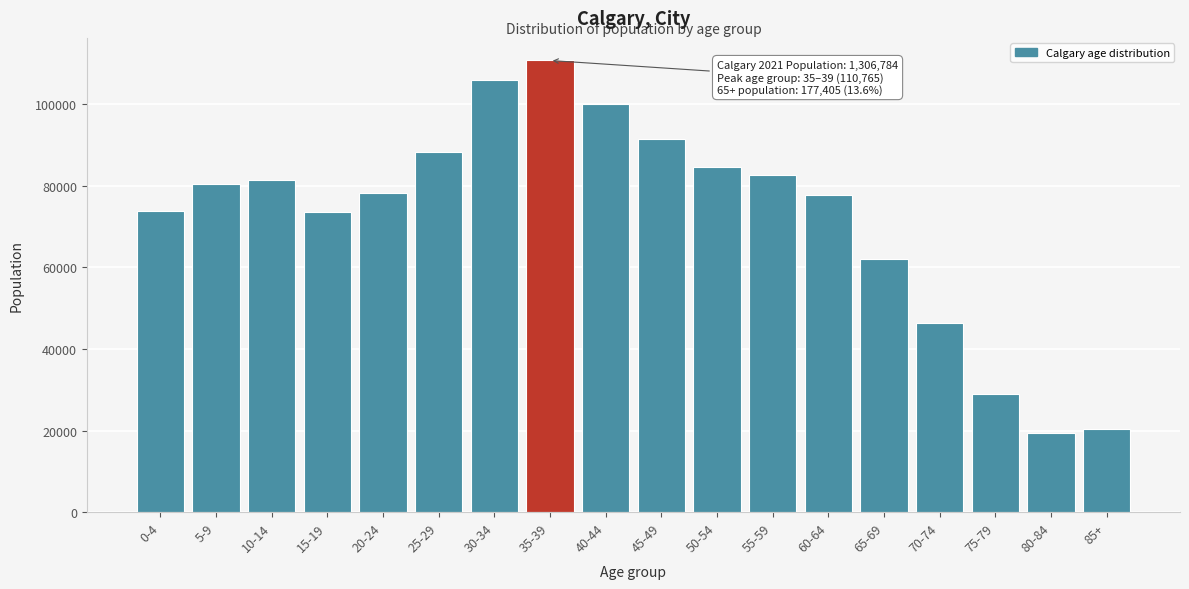

What is the difference between the maximum and minimum values?

91360